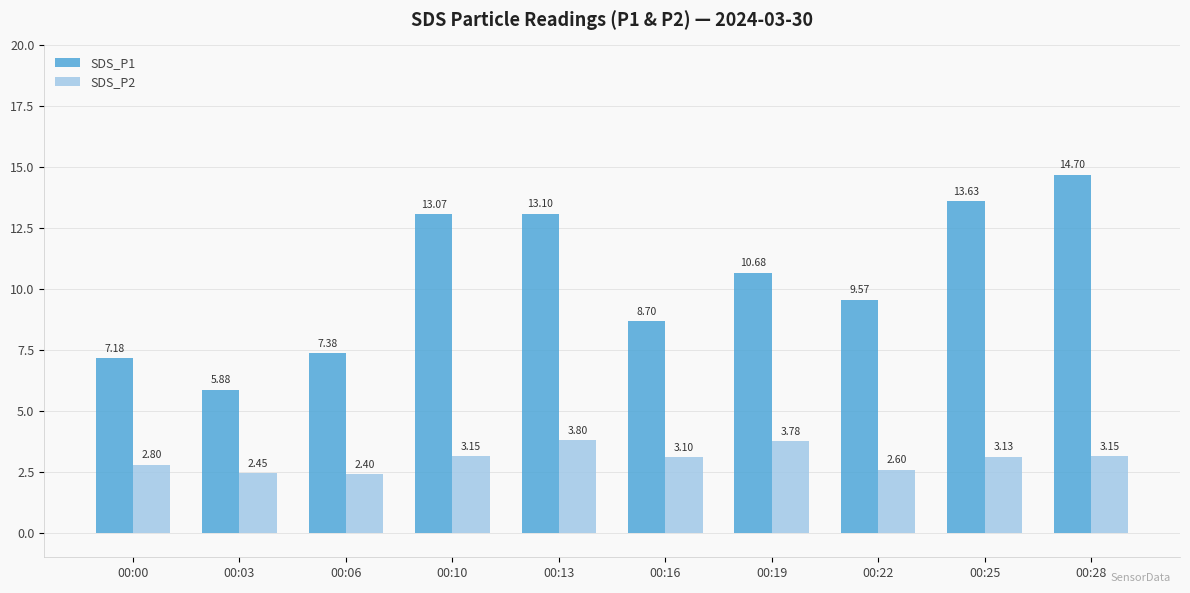

What is the difference between the maximum and minimum values in the SDS_P2 series?

1.4